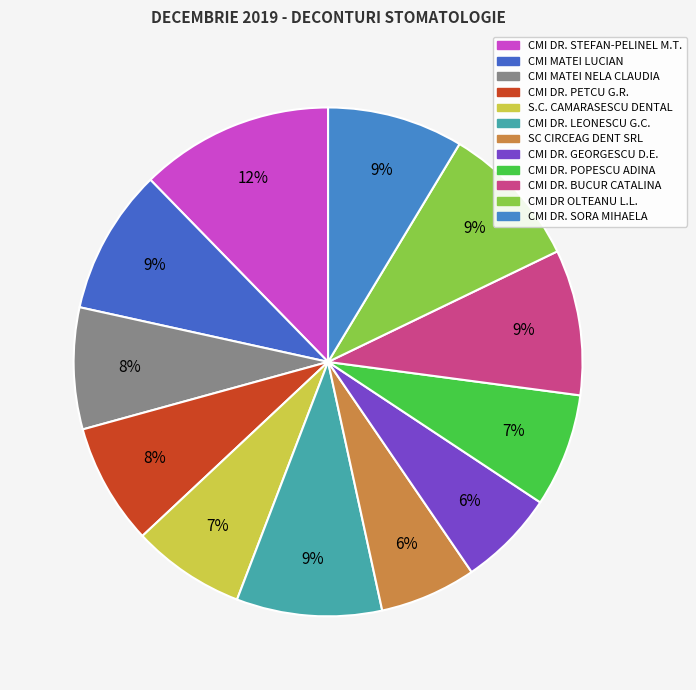

Which category has the biggest portion of the pie?

CMI DR.STEFAN-PELINEL MIHAELA TEODORA